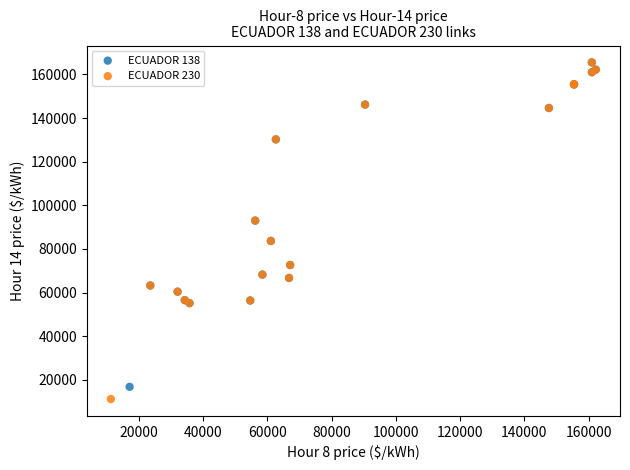

Which series contains the lowest Y value?

ECUADOR 230